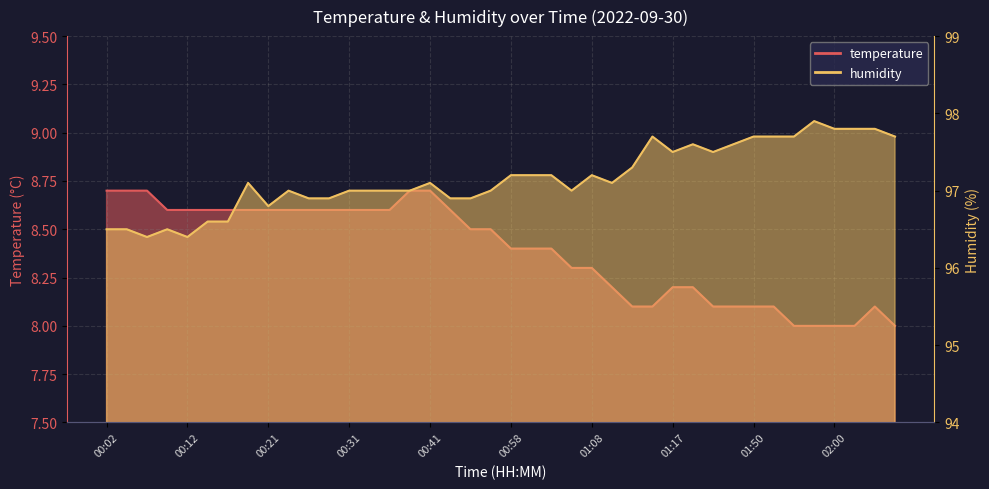

The value of temperature at 01:52 is 8.1. True or false?

True